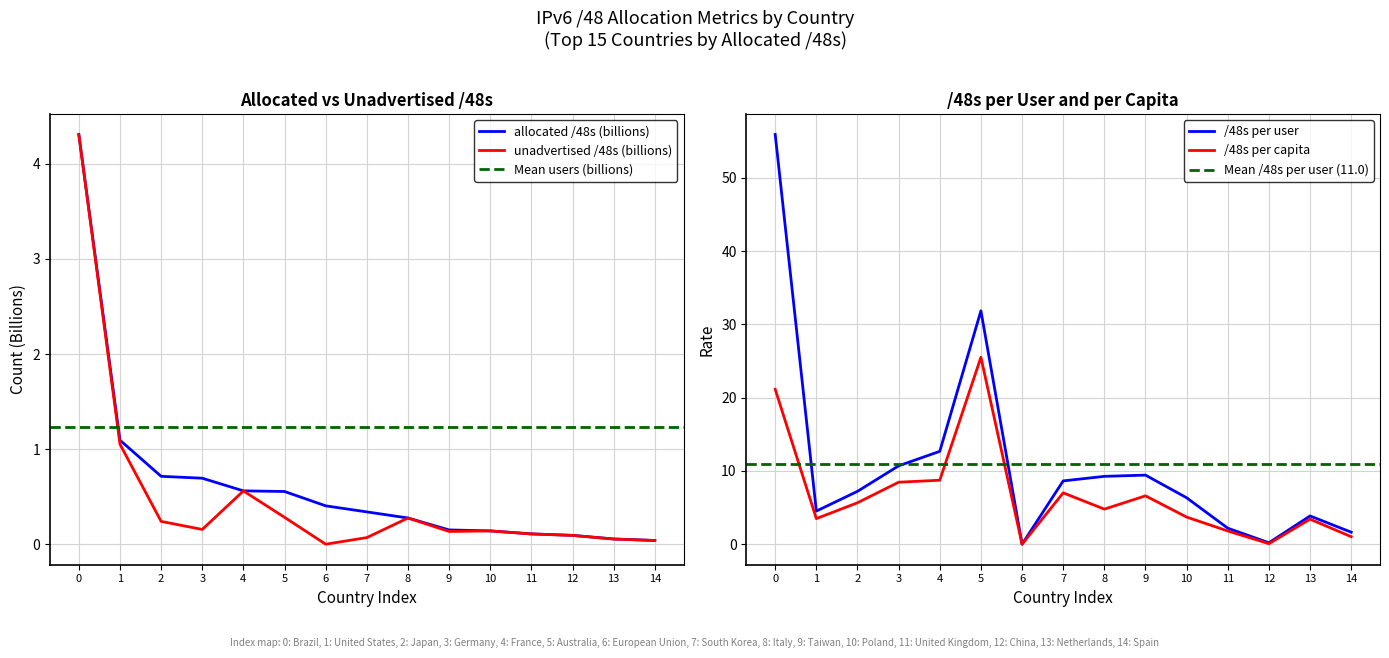

Is it true that allocated /48s (billions) equals 0.1 at 4?

False